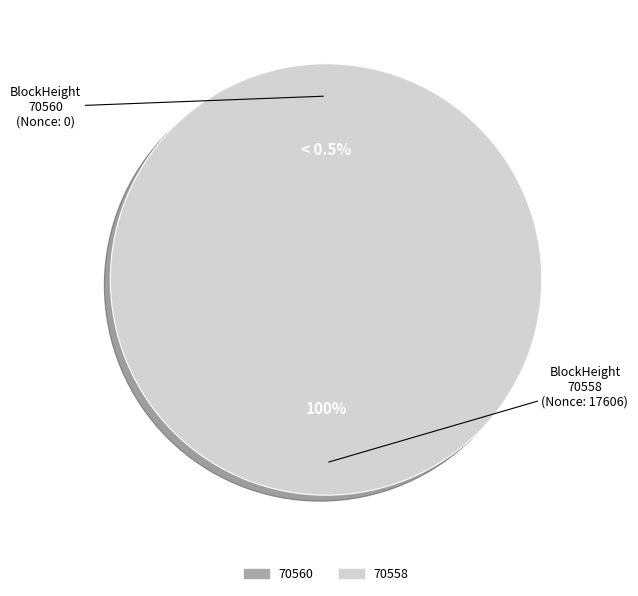

Count the number of slices in the pie.

2